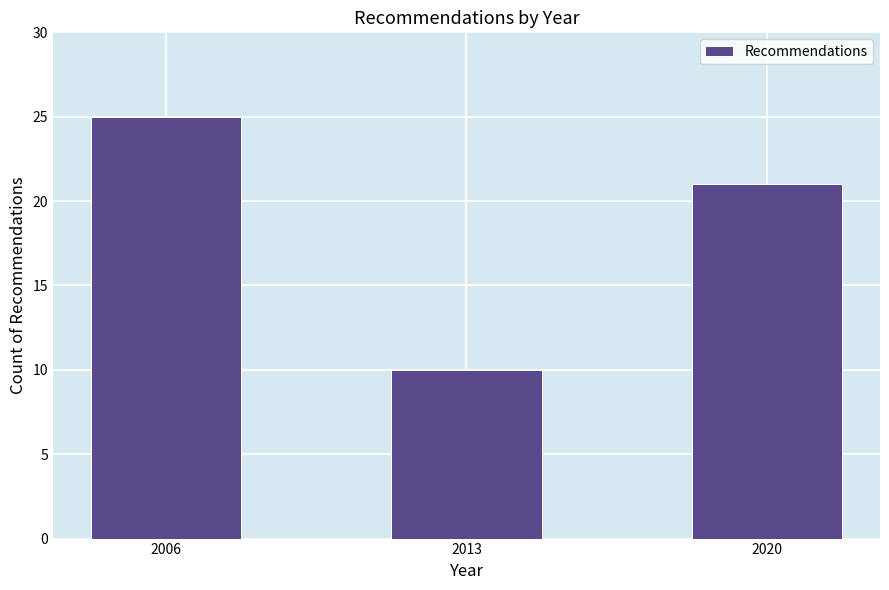

Reading left to right, what are all the values shown in this chart?

25	10	21